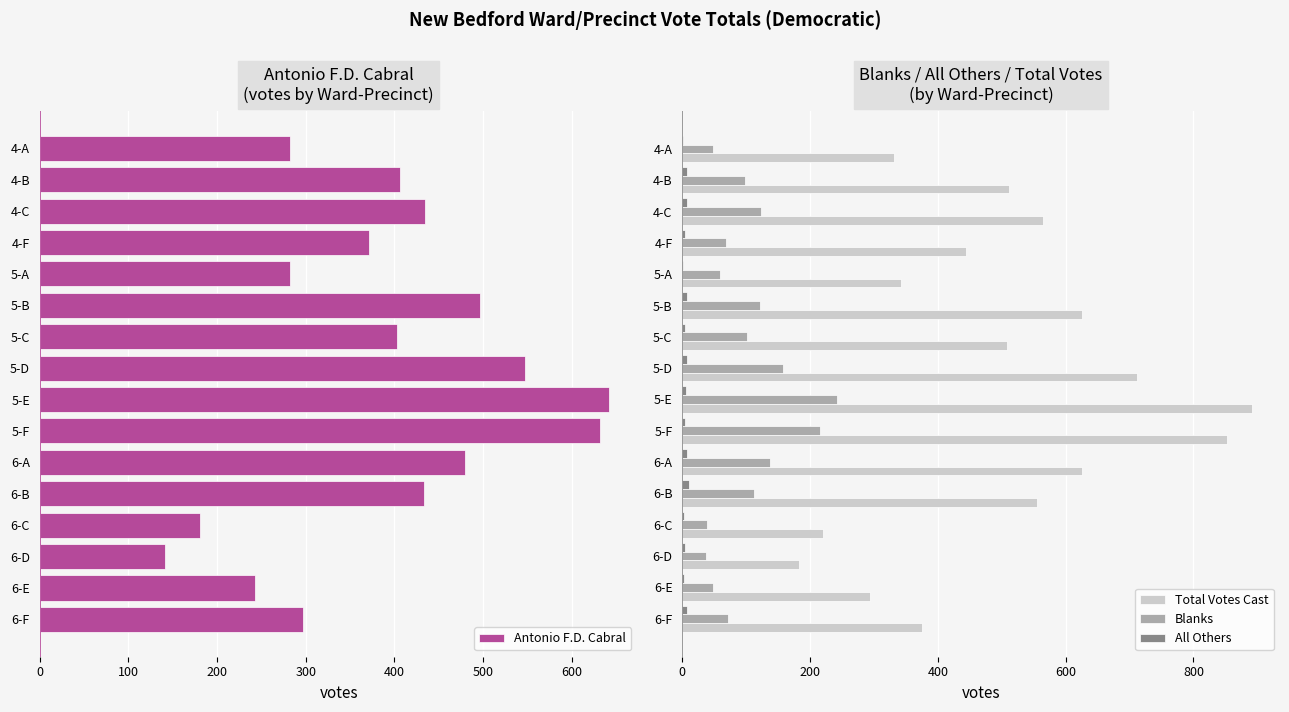

Reading left to right, transcribe all the data shown in this chart.

Antonio F.D. Cabral: 282	406	434	371	282	496	403	547	642	632	480	433	181	141	243	297
Total Votes Cast: 331	511	565	444	342	625	509	712	891	852	626	556	221	183	294	376
Blanks: 48	98	123	68	59	121	101	157	243	215	138	112	38	37	48	72
All Others: 1	7	8	5	1	8	5	8	6	5	8	11	2	5	3	7